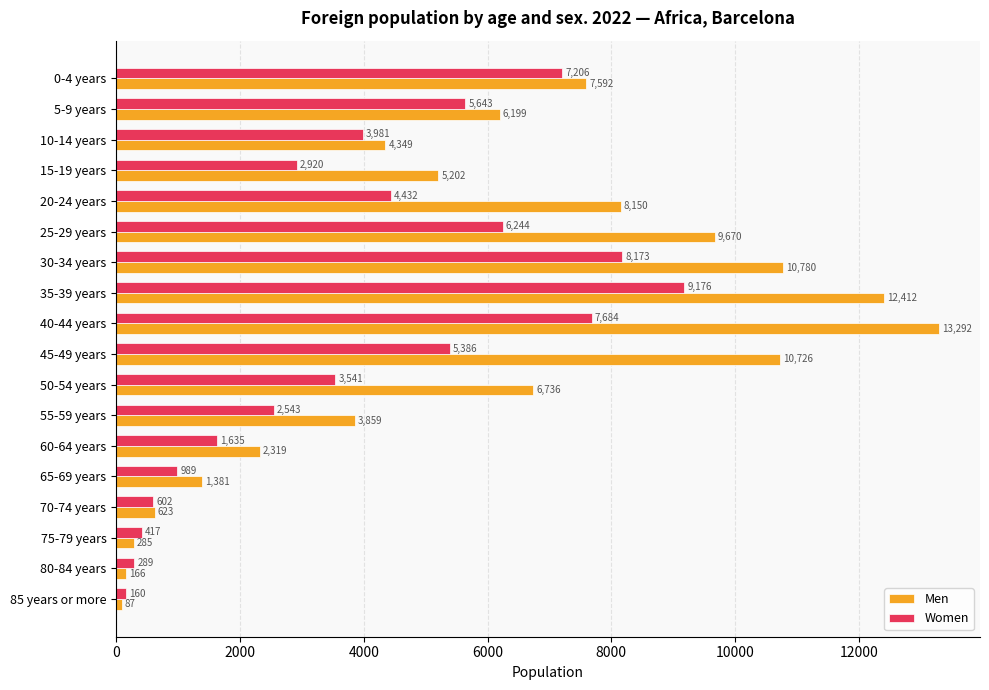

The Women series shows 9176 at 35-39 years. True or false?

True